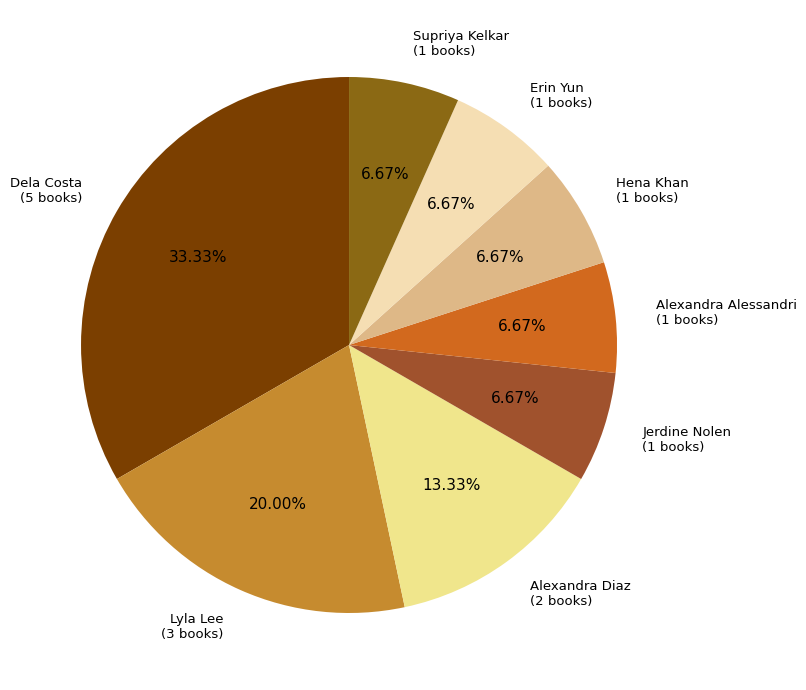

How many slices are in this pie chart?

8